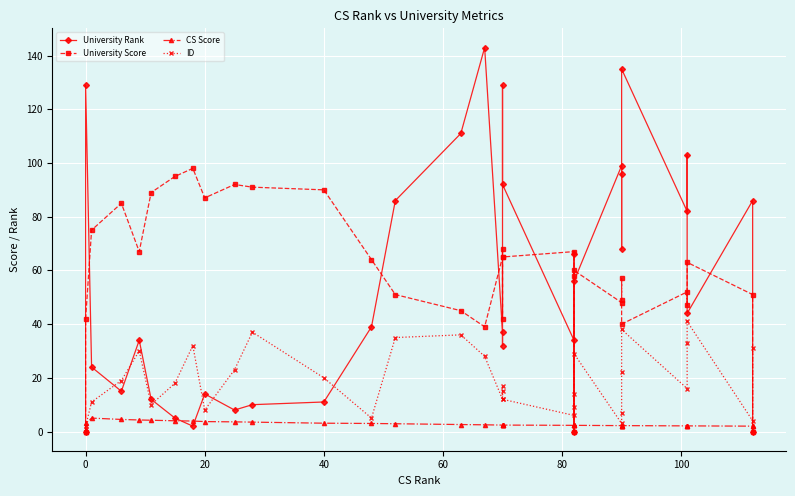

Is the value of CS Score at 31 greater than the value of ID at 100?

No